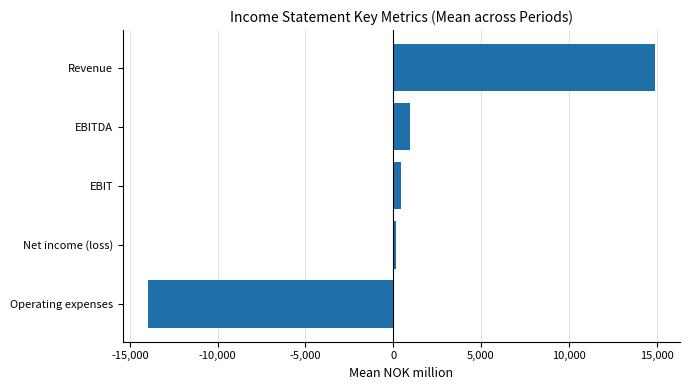

At which category does the chart reach its minimum across all series?

Operating expenses